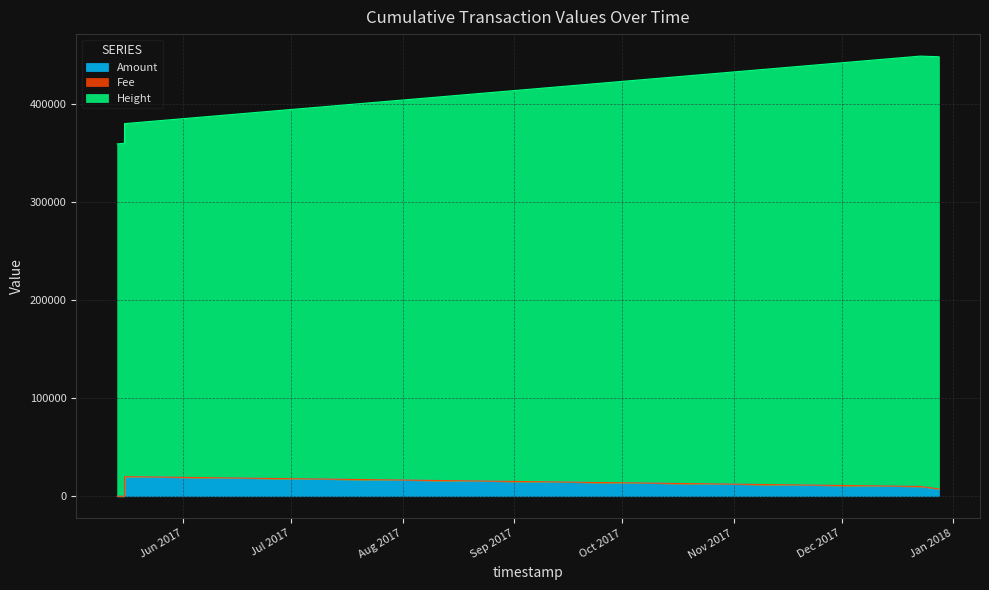

How many data points in Height are above 380315?

2